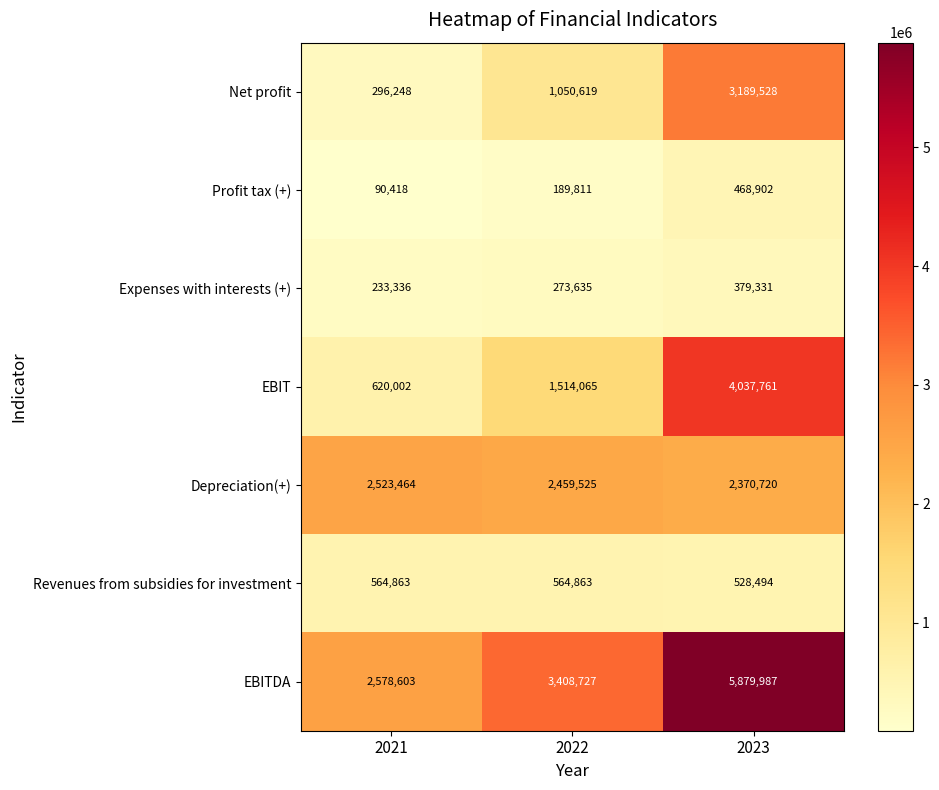

Where is Profit tax (+) nearest to the value 279660?

2022